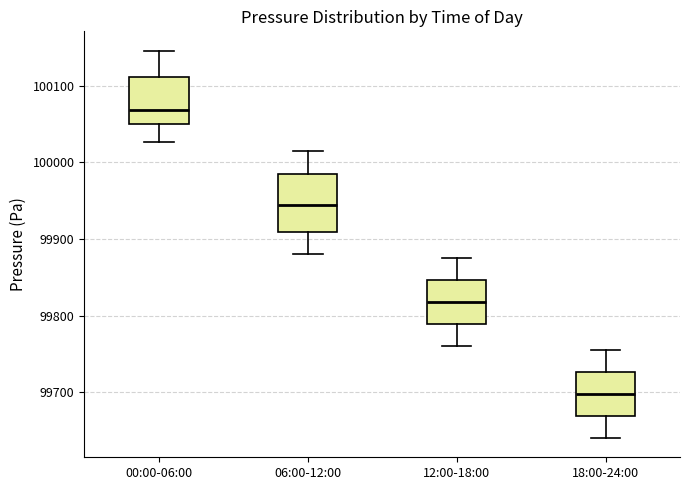

Where does the lower whisker of the box for 12:00-18:00 end on the y-axis? The values are not printed on the chart, so give them approximately, as read against the axis.

99760